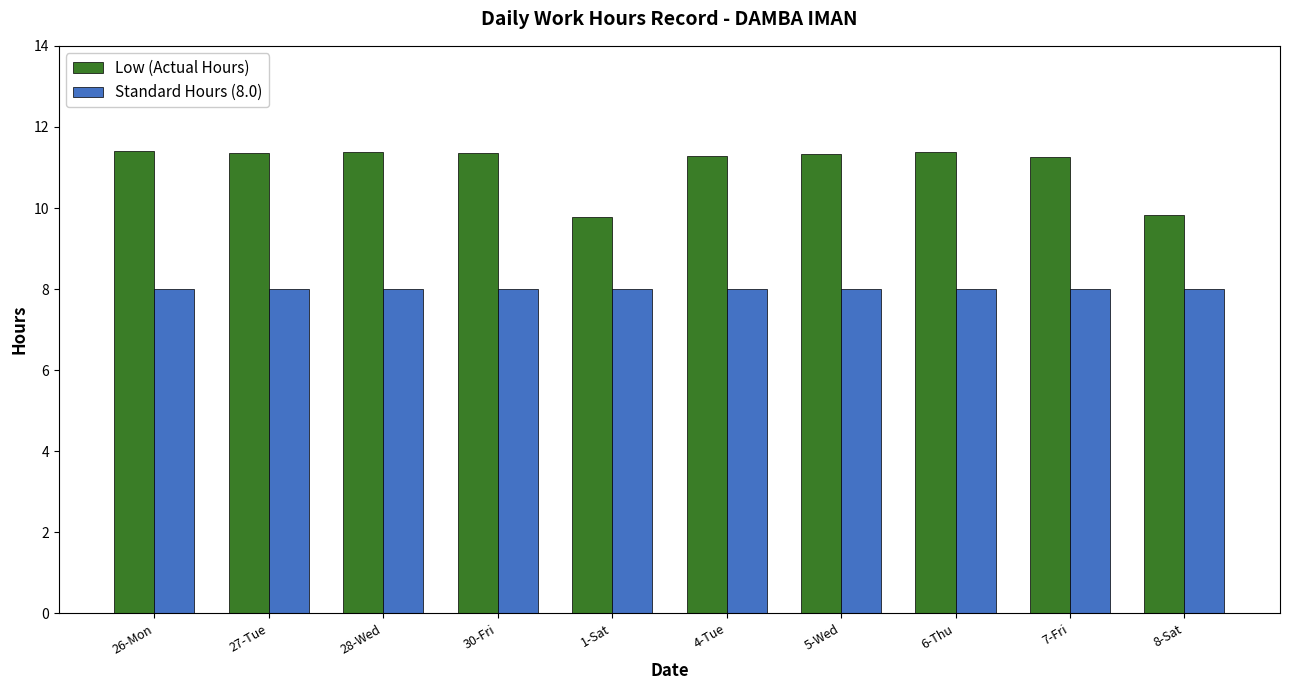

Which series has the widest spread of values?

Low (Actual Hours)